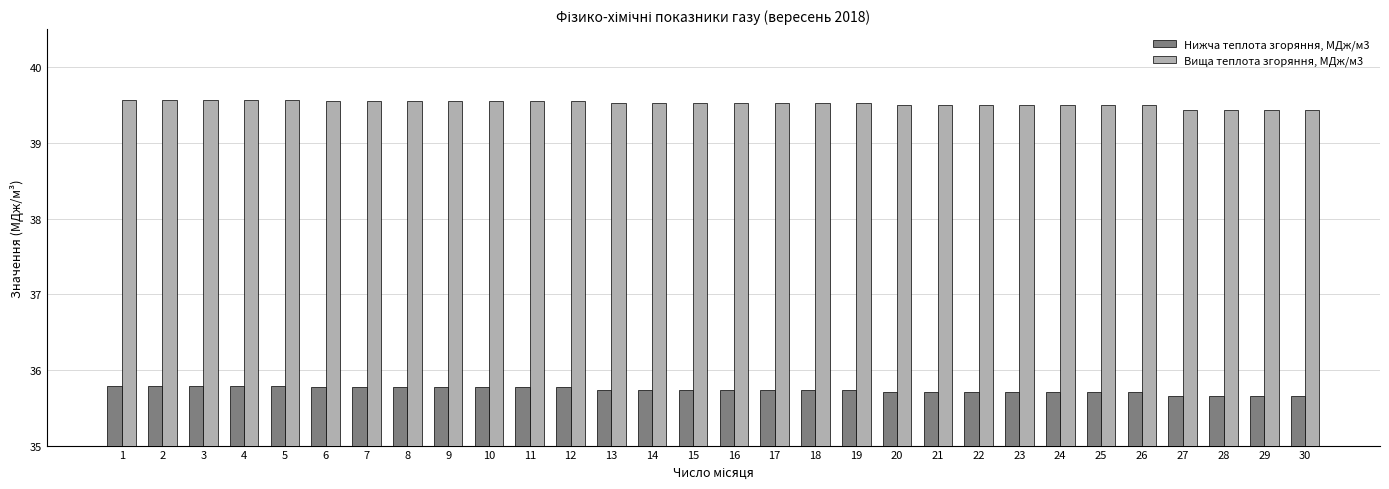

What is the maximum value shown in the chart?

39.6